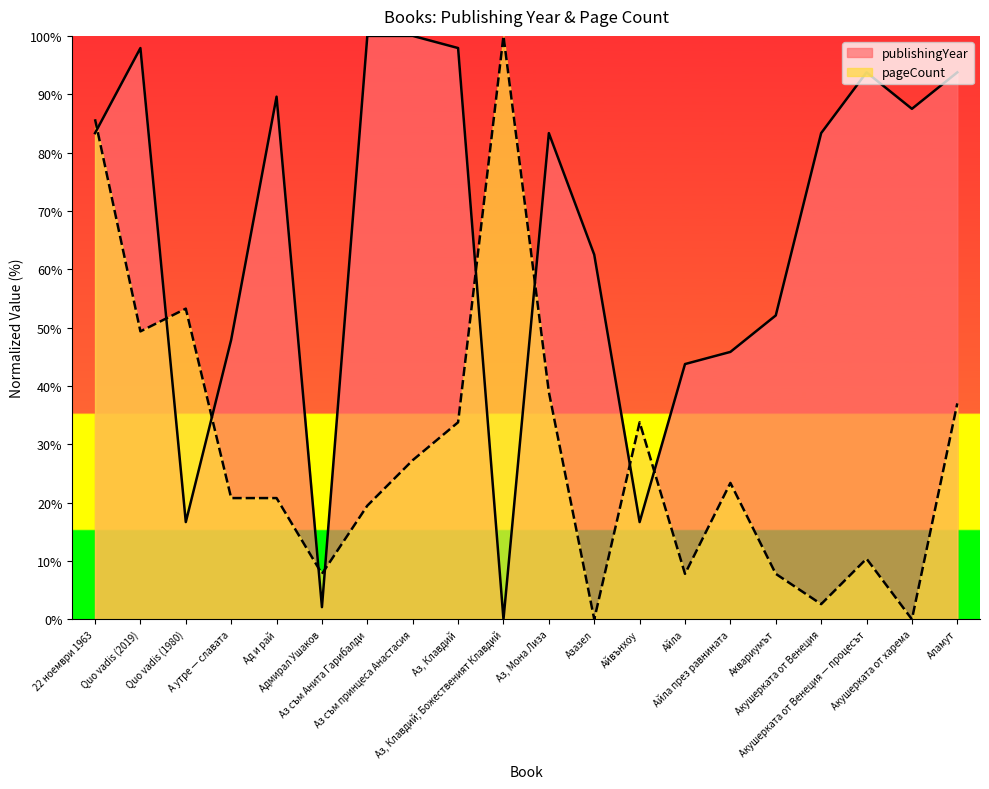

Between which two adjacent categories do publishingYear and pageCount first intersect?

22 ноември 1963 and Quo vadis (2019)